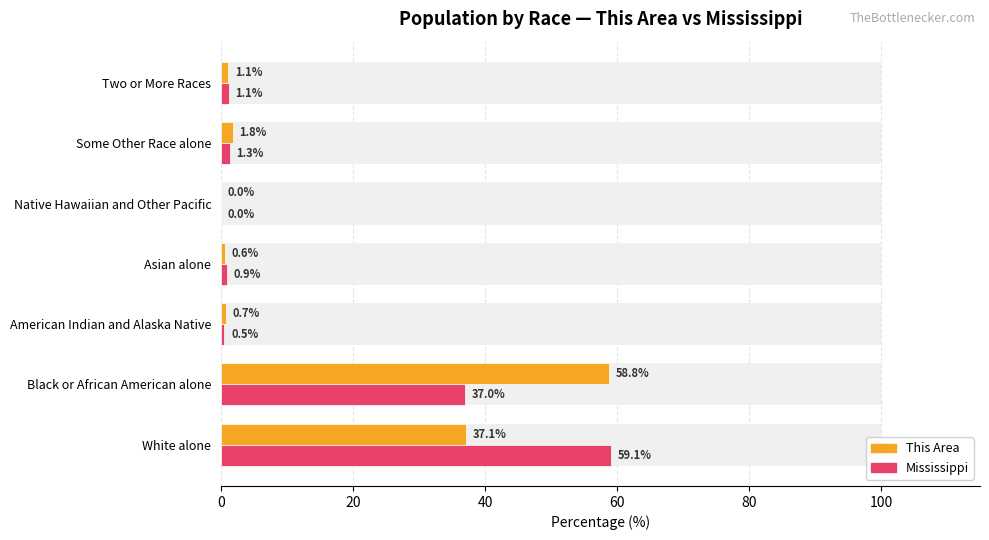

What is the value of the This Area bar at the 3rd from the left?

0.7